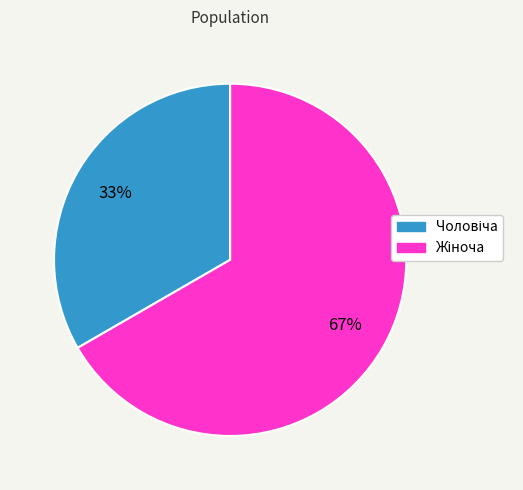

Does any single category account for the majority?

Yes